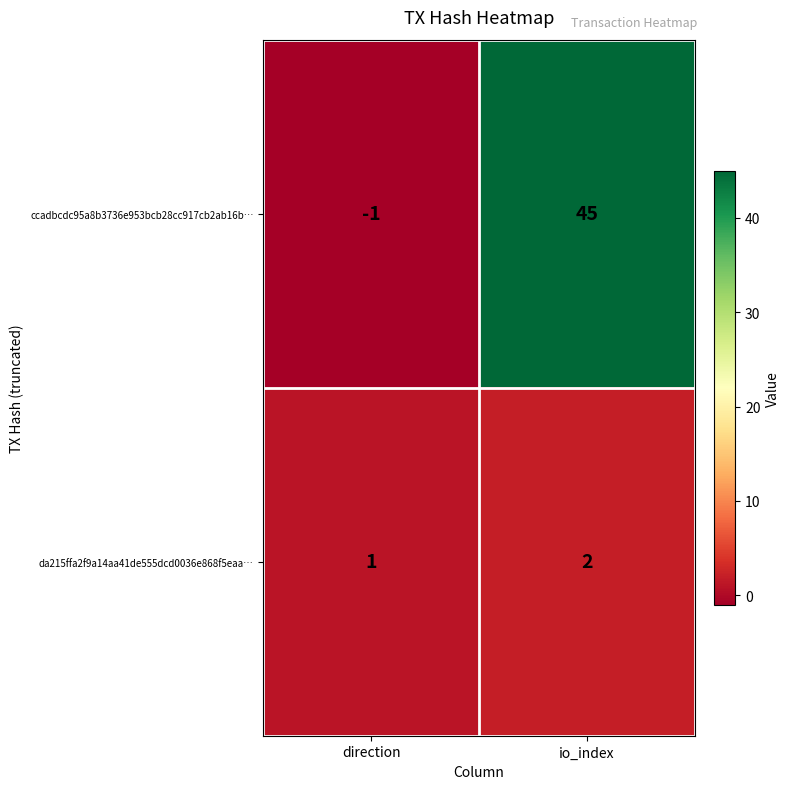

List the labels in order of ccadbcdc95a8b3736e953bcb28cc917cb2ab16b… value, smallest first.

direction, io_index